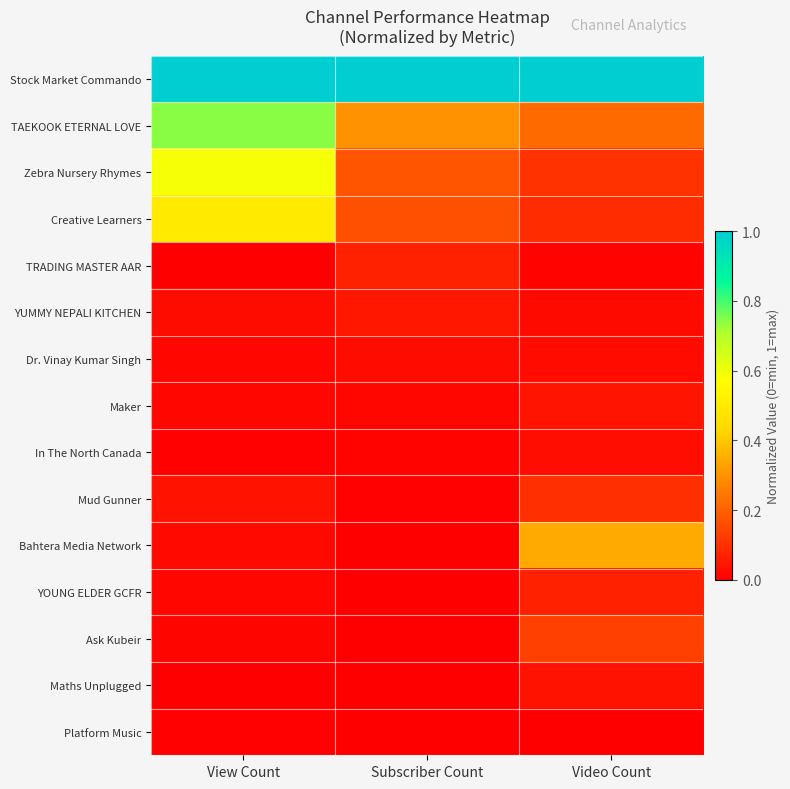

Which series has the largest total across all categories?

Stock Market Commando